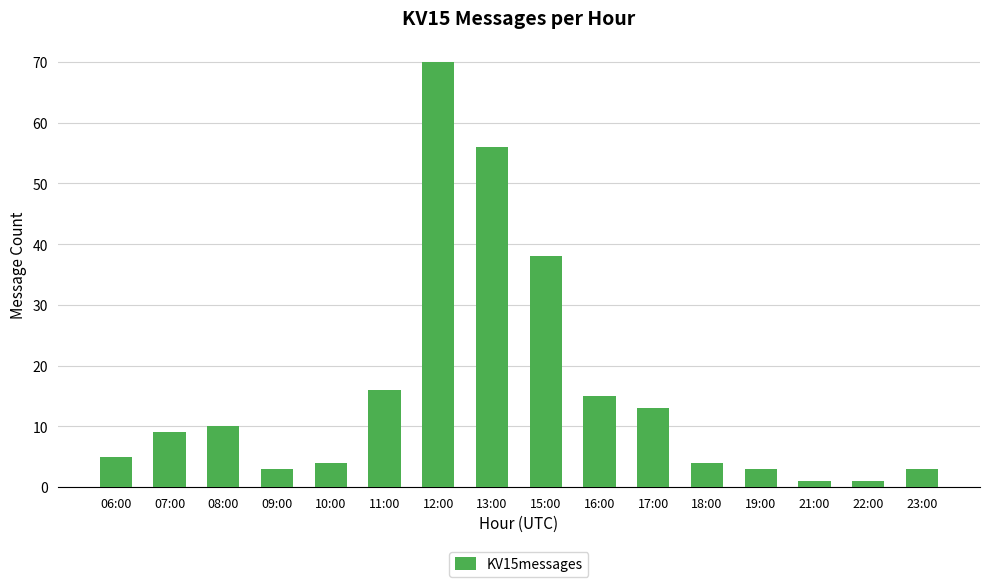

Is it true that the value at 08:00 is 10?

True